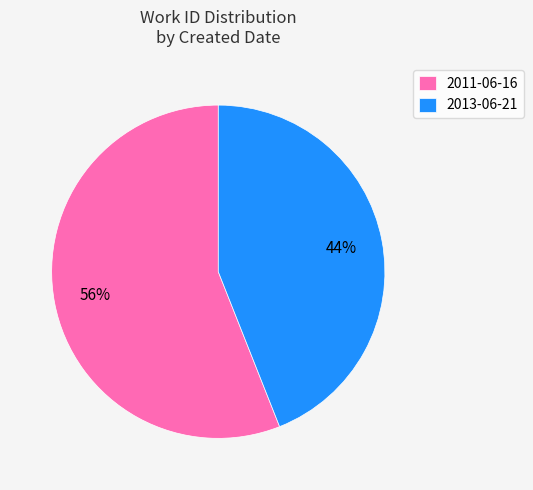

How many segments does this pie chart have?

2